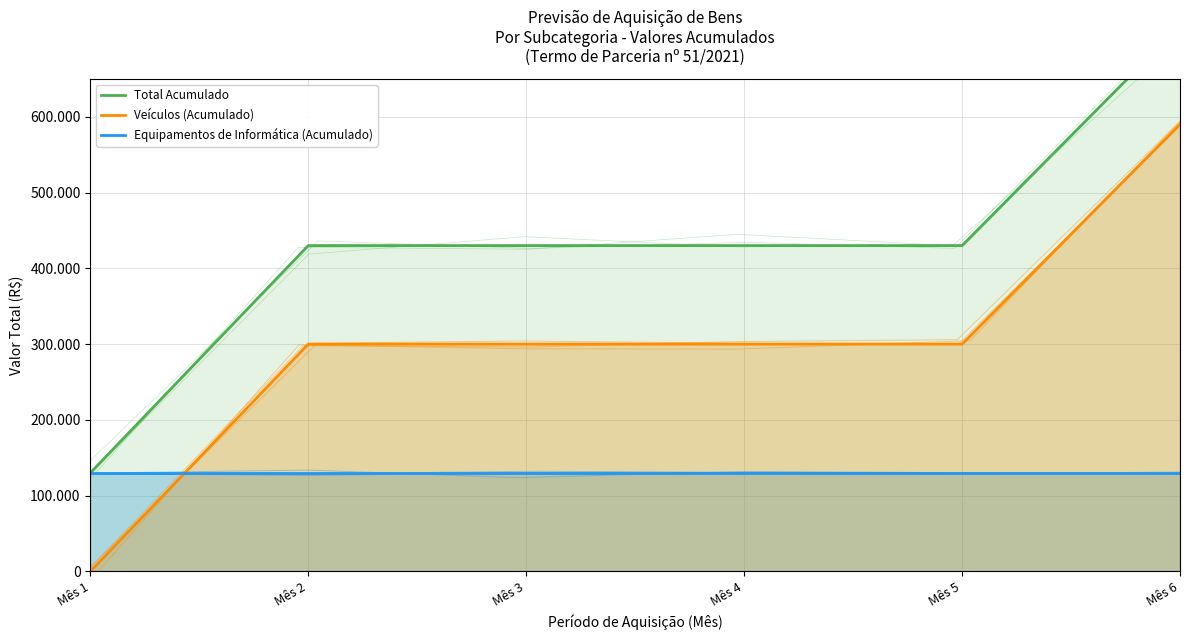

What is the sum of the Veículos (Acumulado) values at Mês 6 and Mês 4?

890000